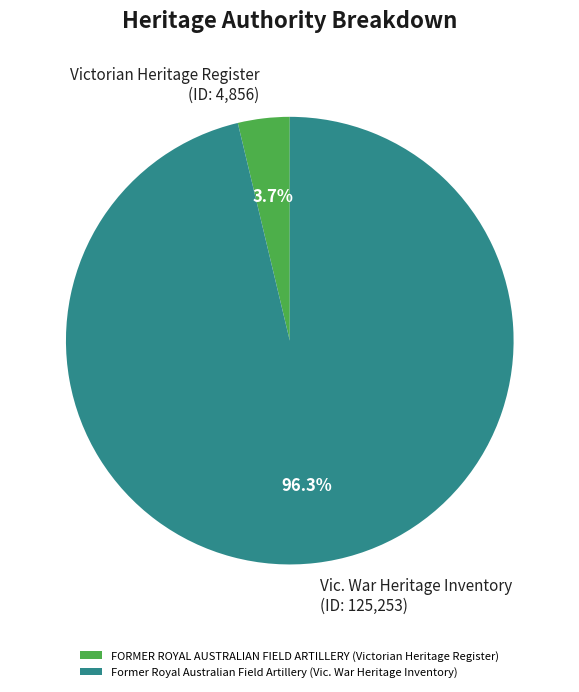

The Former Royal Australian Field Artillery (Vic. War Heritage Inventory) slice represents 96% of the pie. True or false?

True